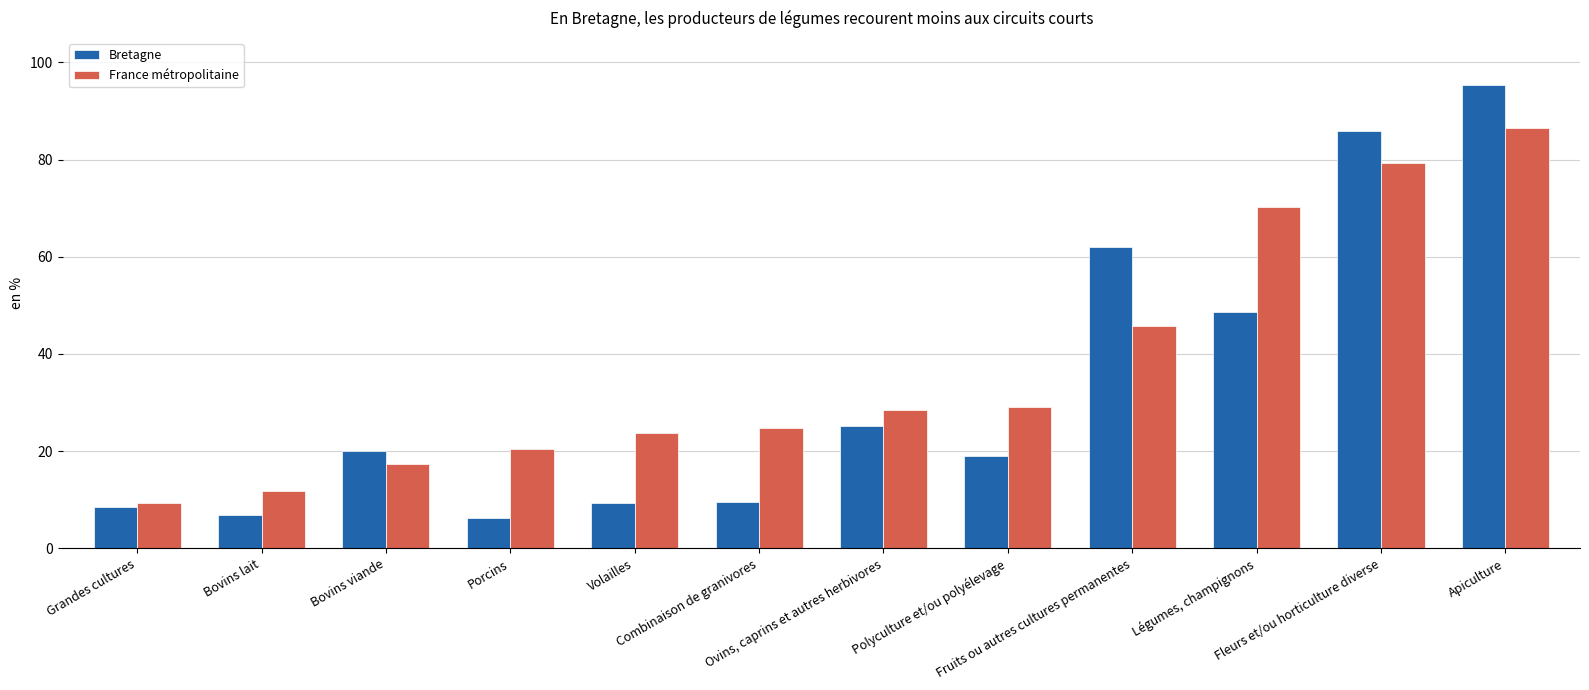

List the labels in order of Bretagne value, smallest first.

Porcins, Bovins lait, Grandes cultures, Volailles, Combinaison de granivores, Polyculture et/ou polyélevage, Bovins viande, Ovins, caprins et autres herbivores, Légumes, champignons, Fruits ou autres cultures permanentes, Fleurs et/ou horticulture diverse, Apiculture